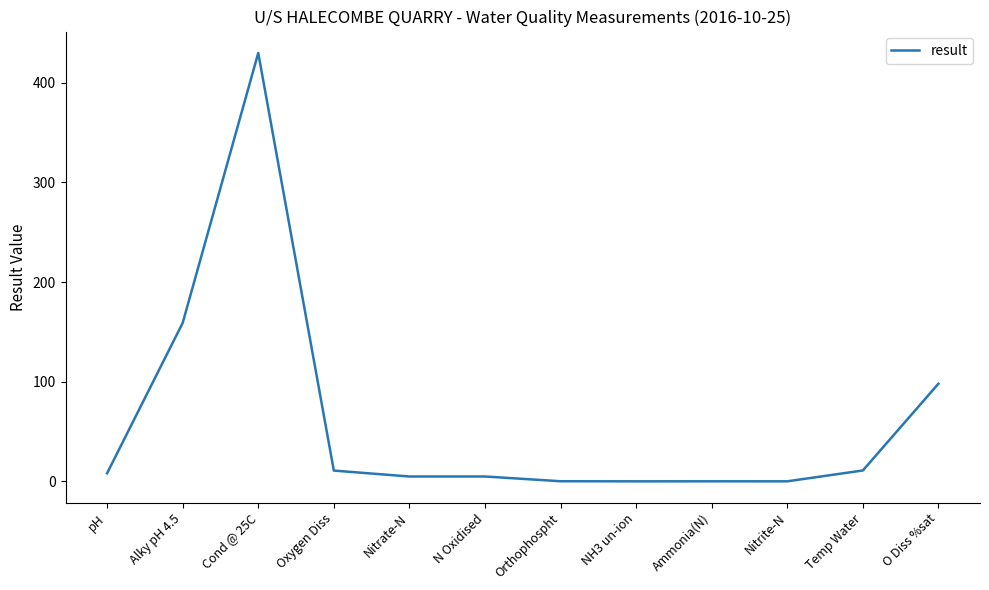

What position from the left is Oxygen Diss?

4